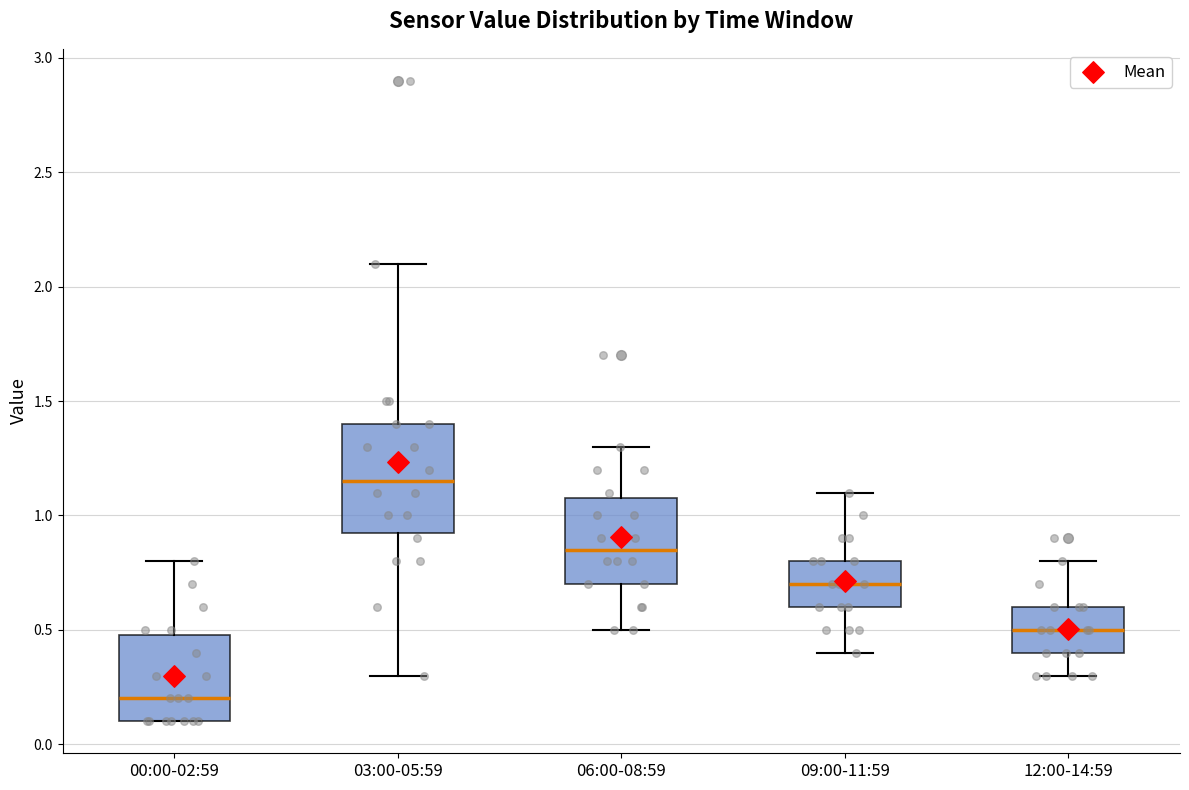

Which box's median line is the lowest?

00:00-02:59